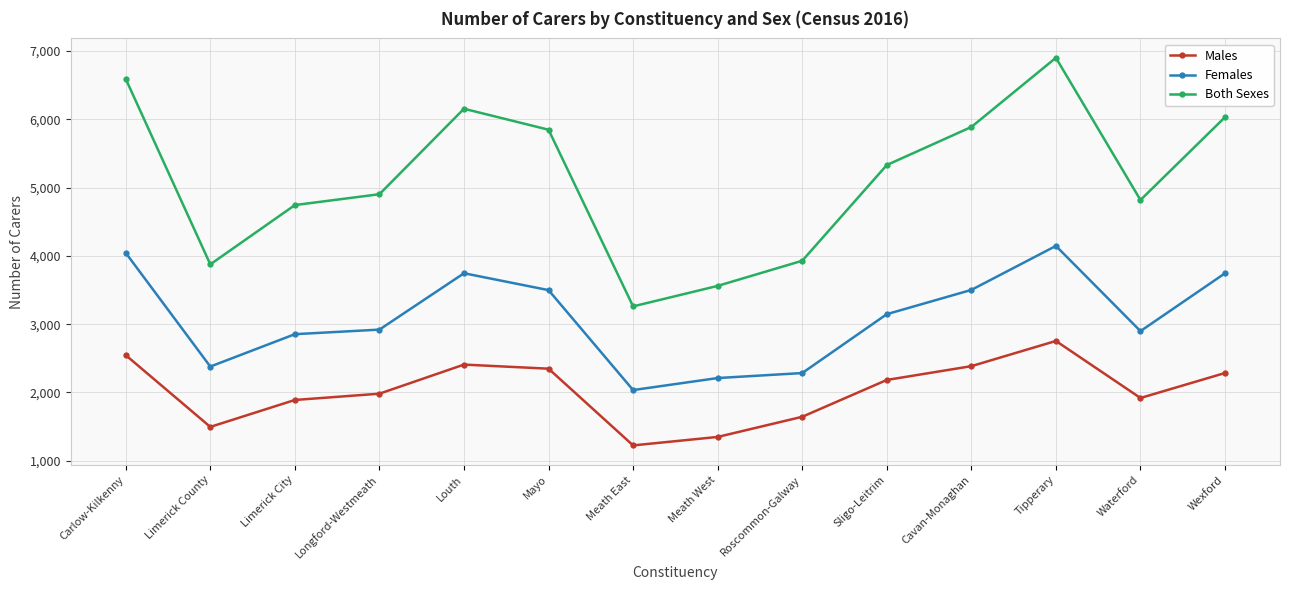

Between Meath East and Wexford, which series saw the biggest shift?

Both Sexes